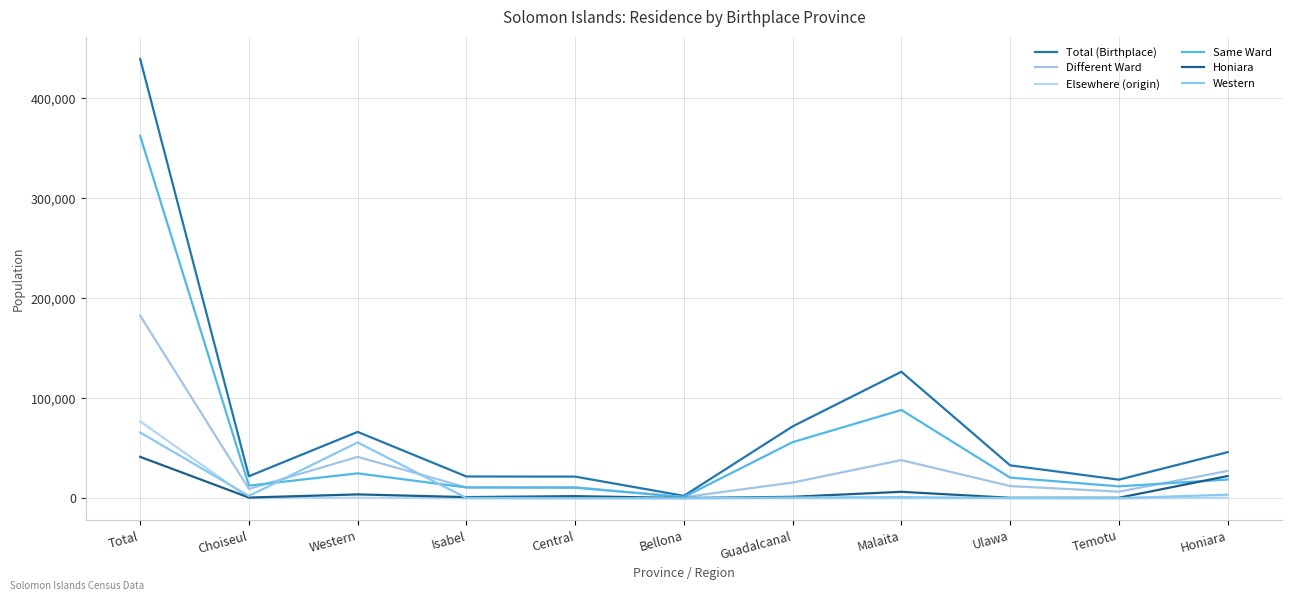

True or false: Different Ward and Honiara cross at least once.

False